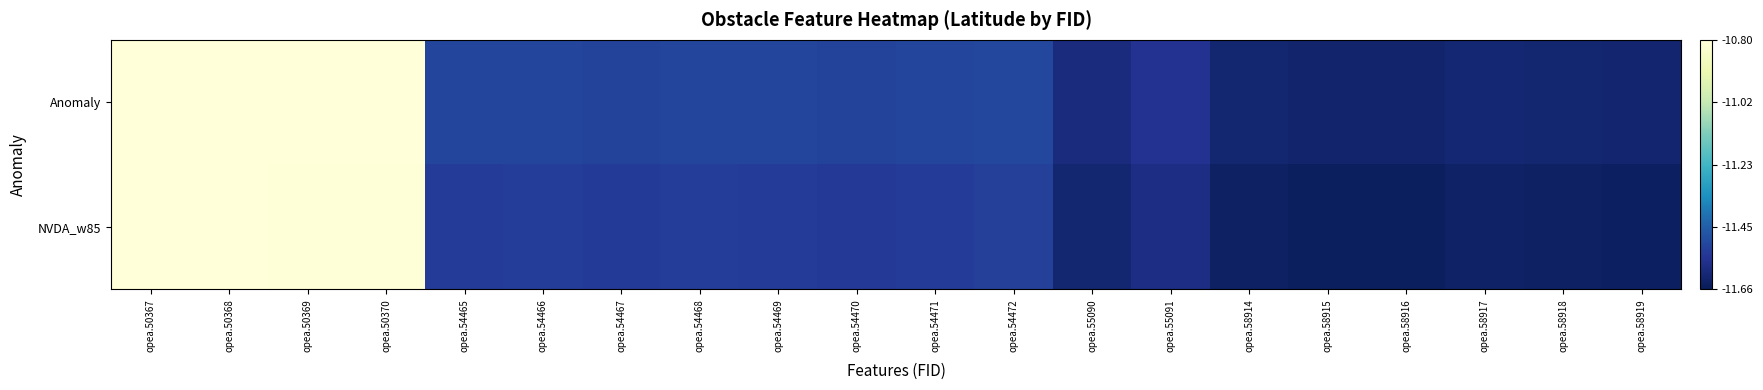

Which series has the widest spread of values?

NVDA_w85